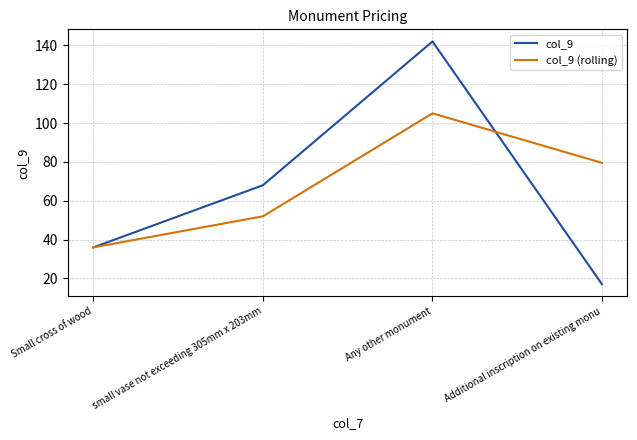

Reading left to right, list all the values displayed in this chart.

col_9: 36.0	68.0	142.0	17.0
col_9 (rolling): 36.0	52.0	105.0	79.5